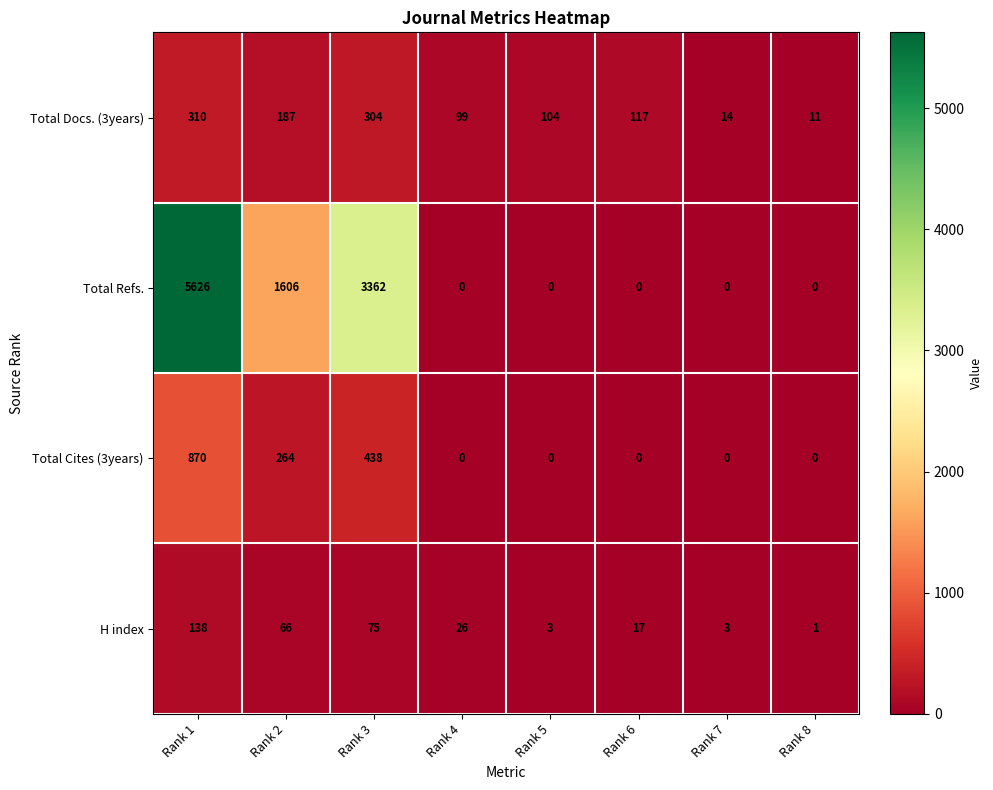

At which label is Total Refs. closest to 2813?

Rank 3